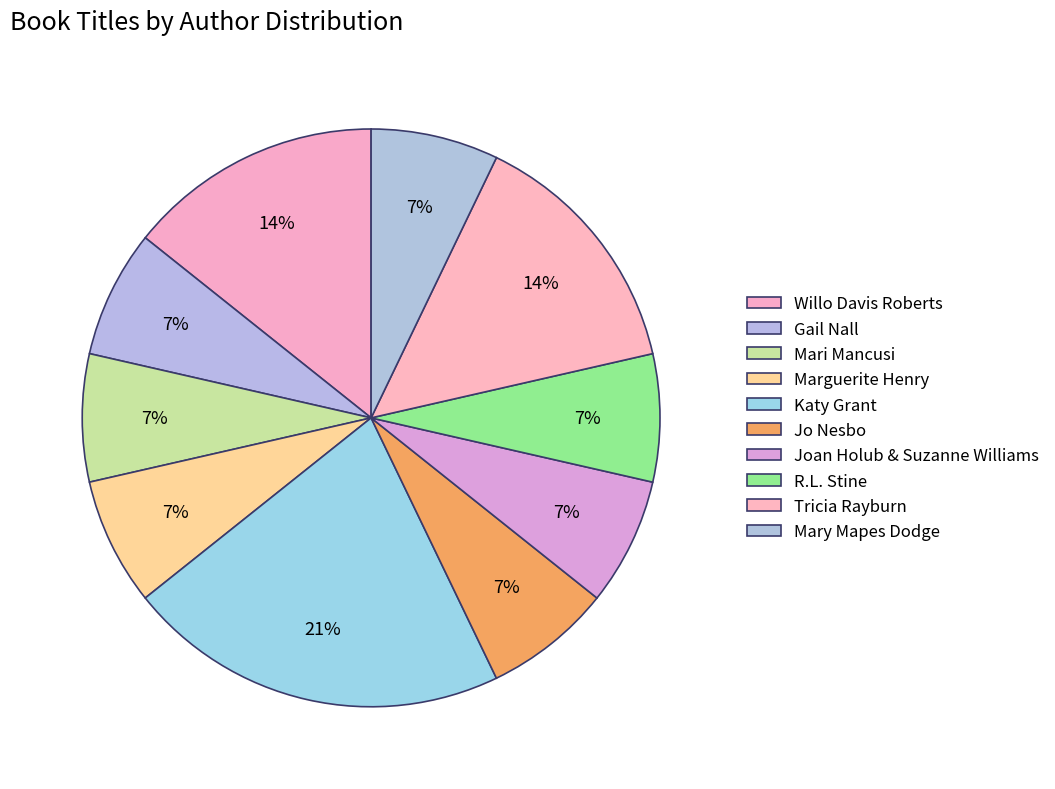

Which category has the biggest portion of the pie?

Katy Grant